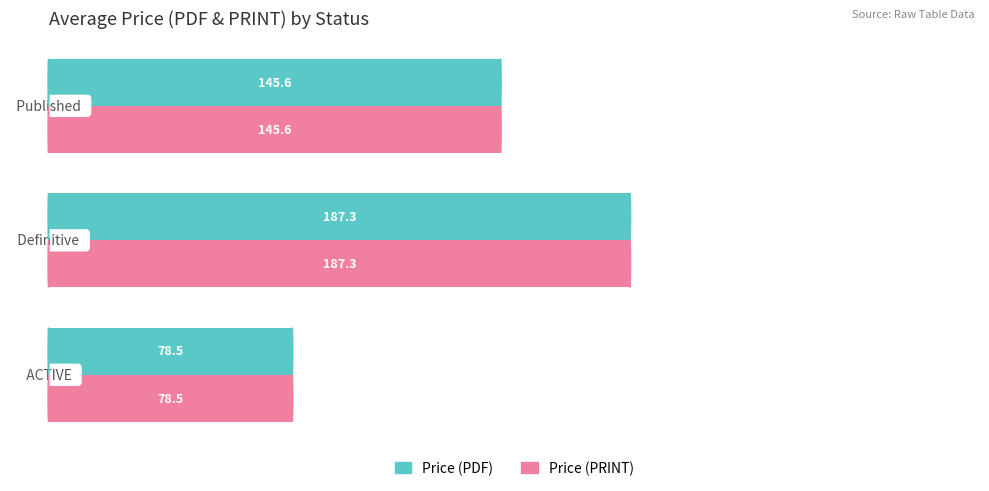

What is the highest value of the Price (PRINT) series?

187.3